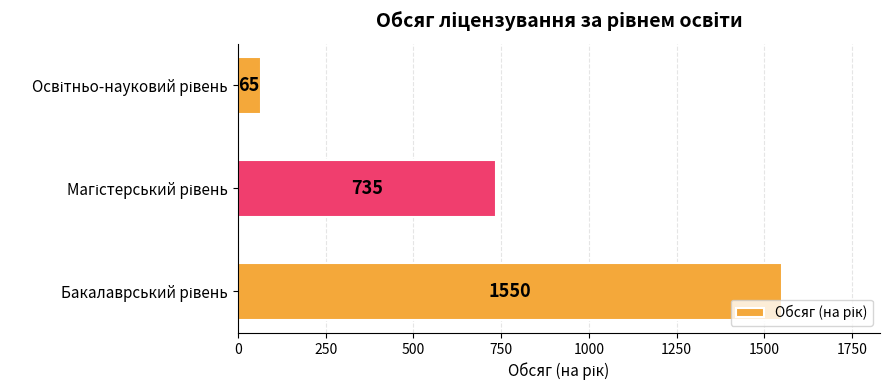

What is the minimum value shown in the chart?

65